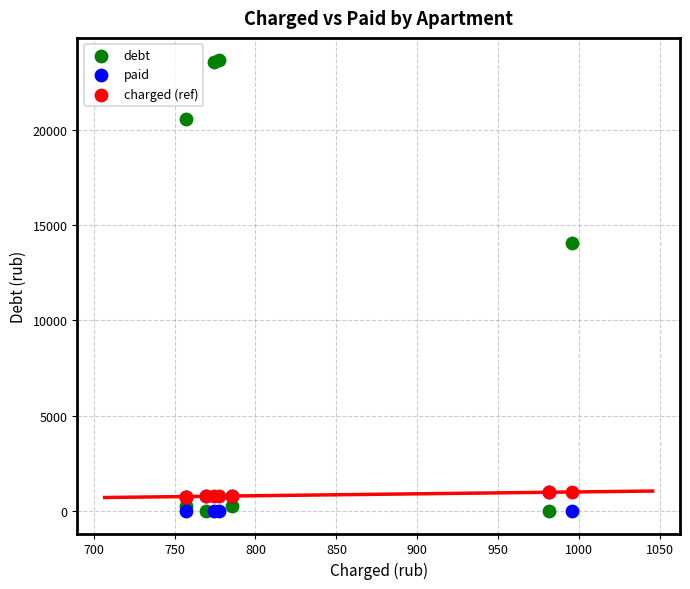

Which series has the widest spread of Y values?

debt